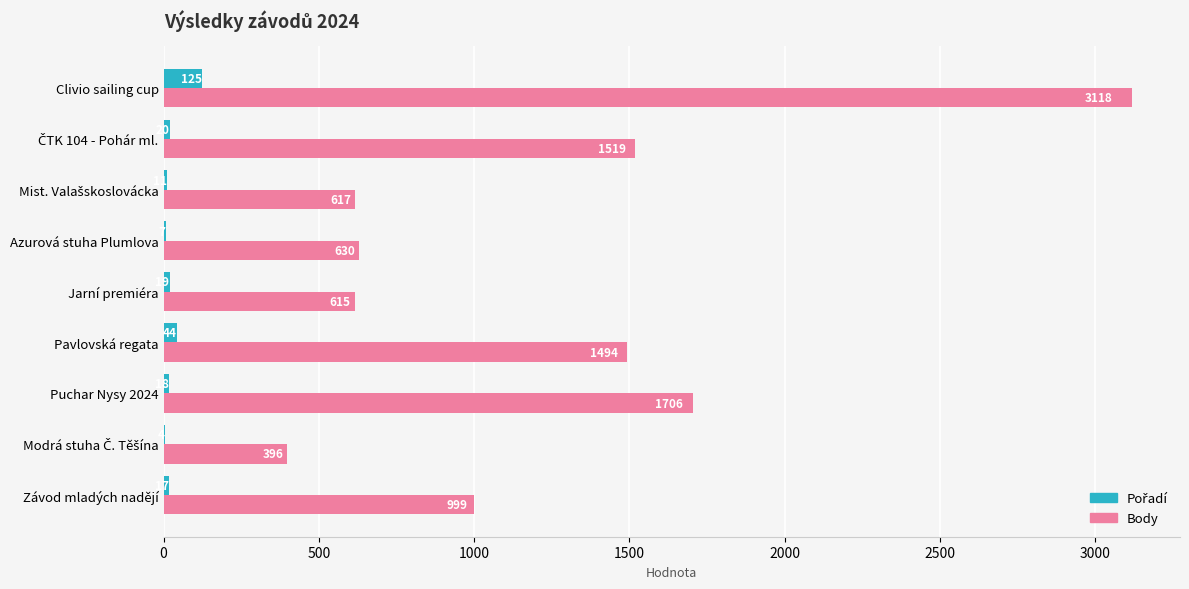

The value of Body at Clivio sailing cup is 753. True or false?

False